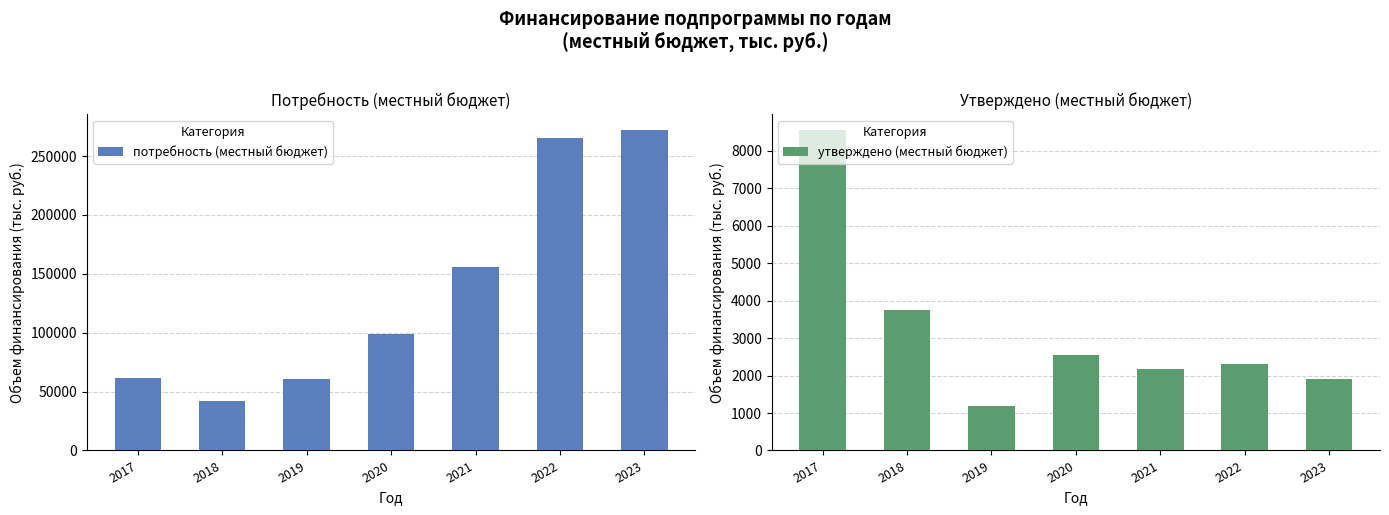

How many values in the утверждено (местный бюджет) series are below 2303?

3